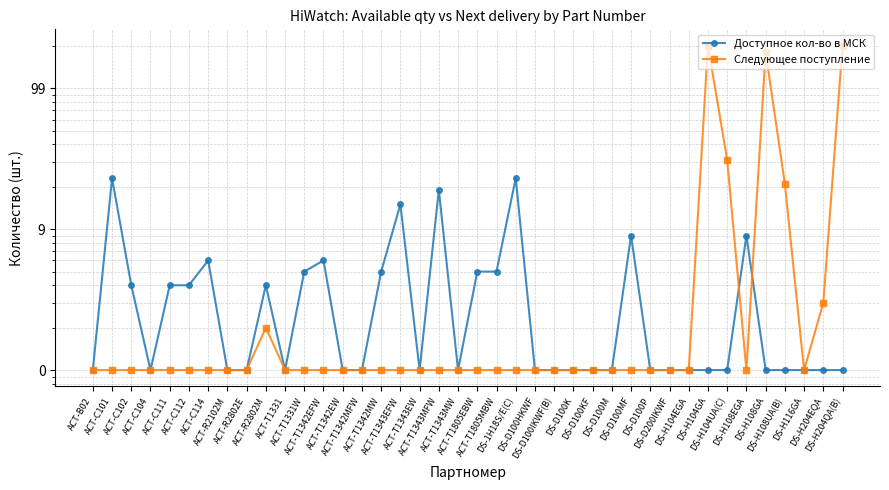

What is the approximate value of Следующее поступление at ACT-R2802M?

2